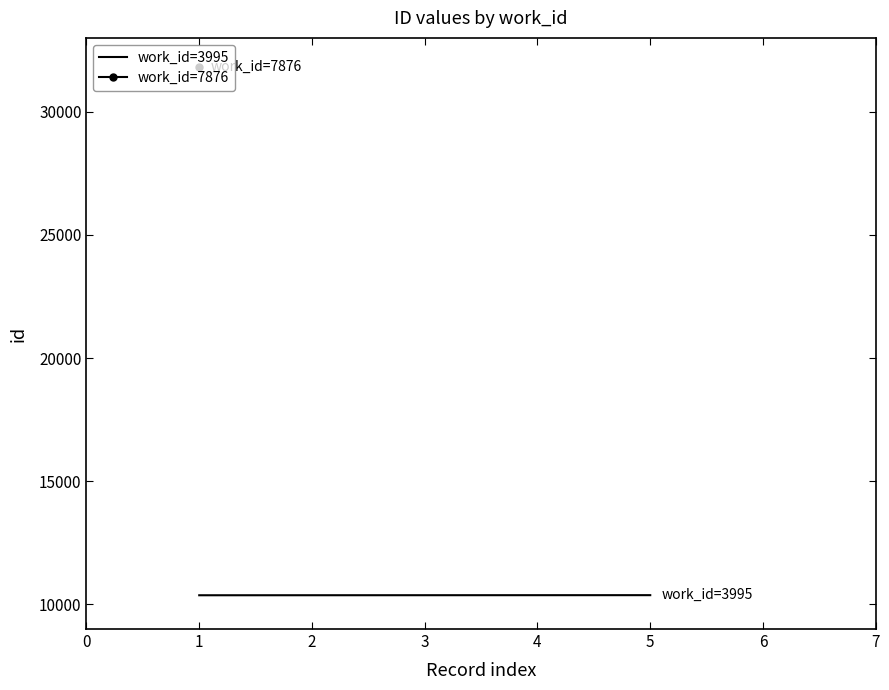

Is it true that the value at 3 is 14104?

False